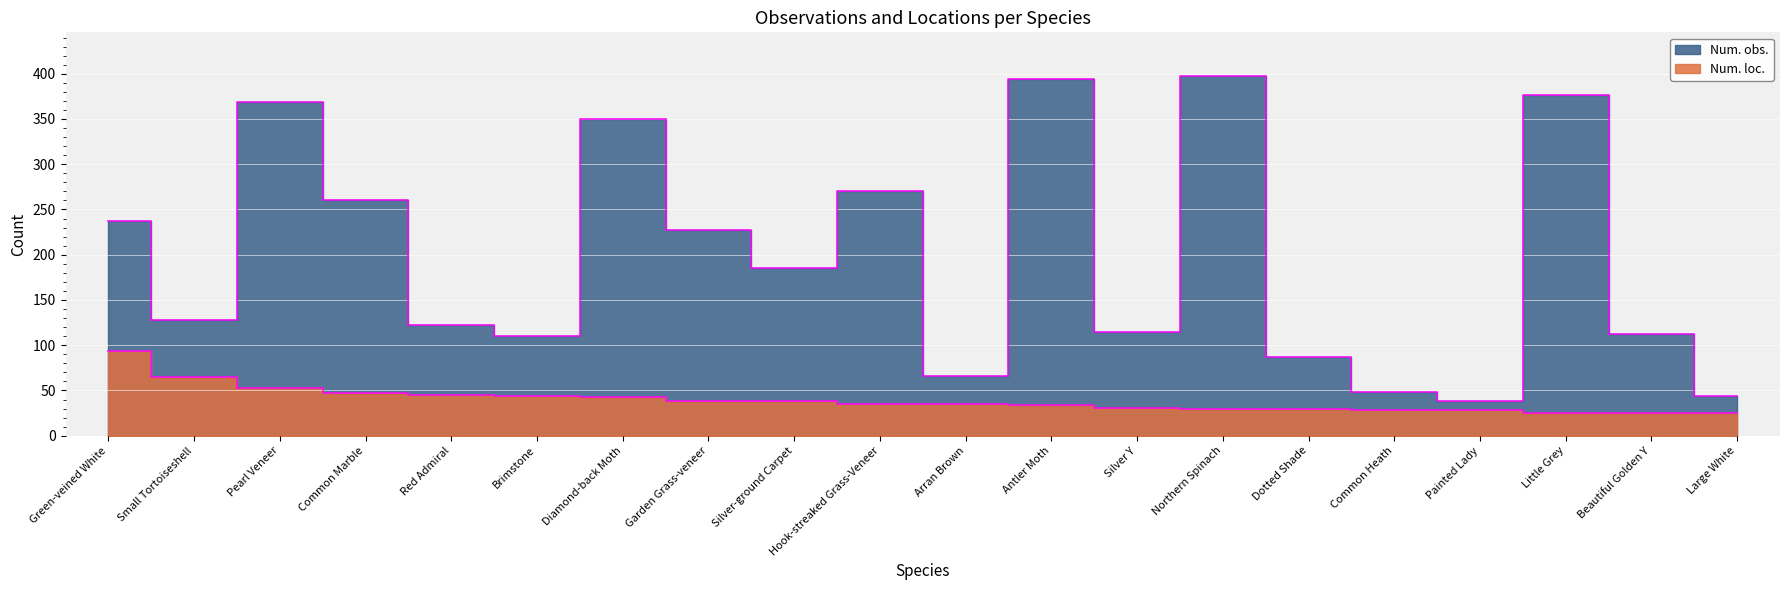

How many data points in Num. obs. are less than 185?

10